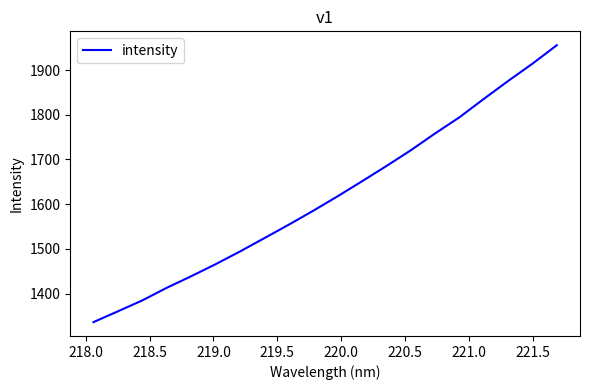

What is the maximum value shown in the chart?

1955.7